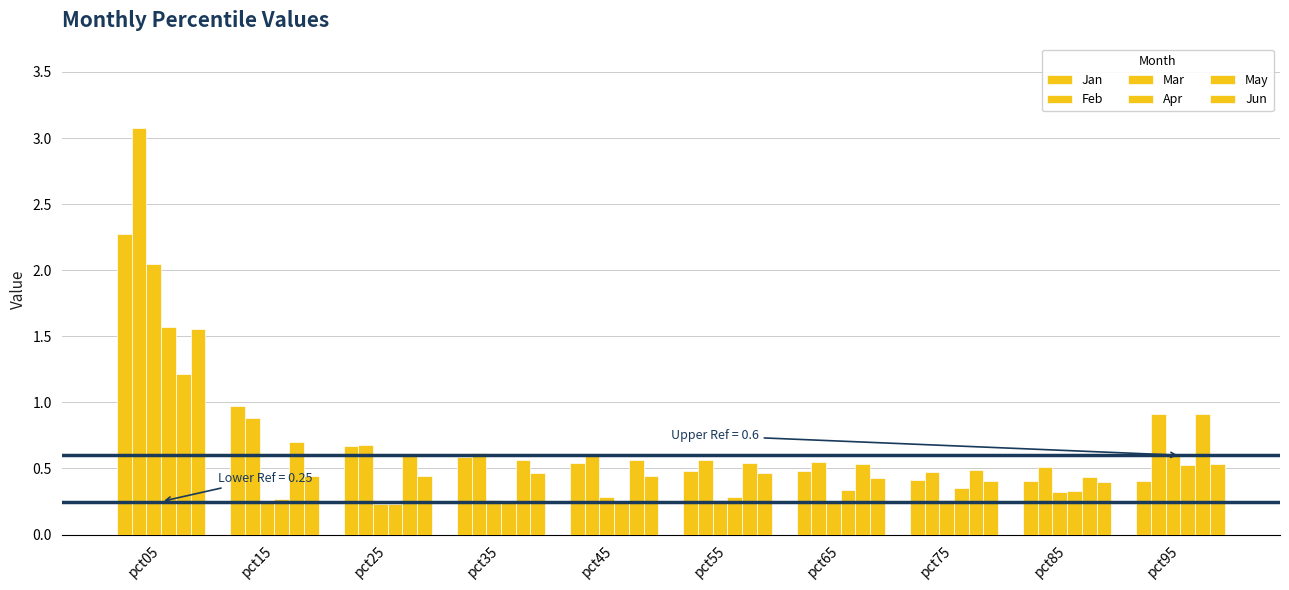

How many groups of bars are there?

10